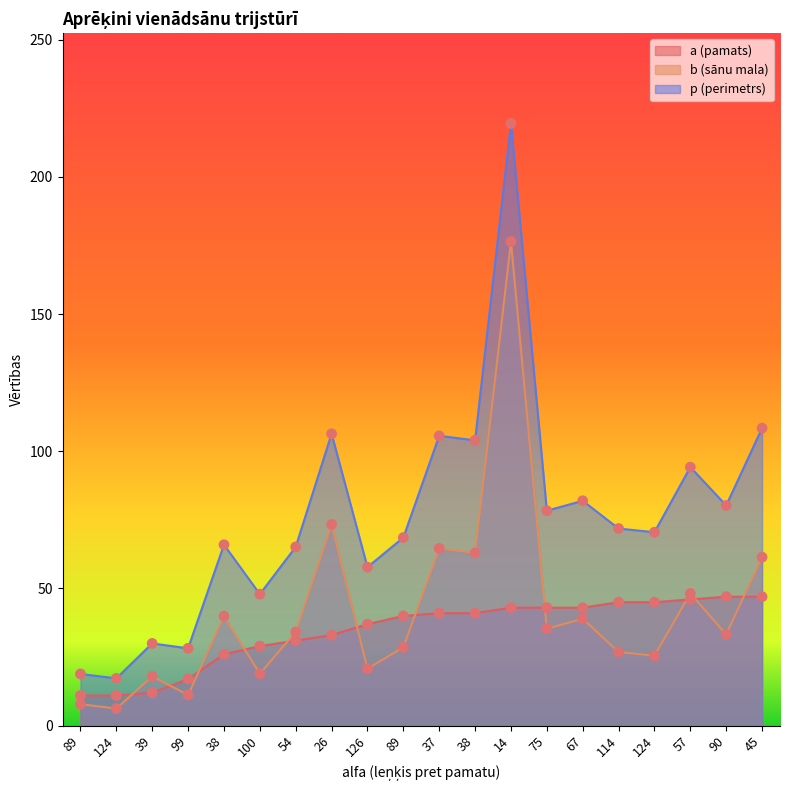

At how many categories does at least one series exceed 165?

1